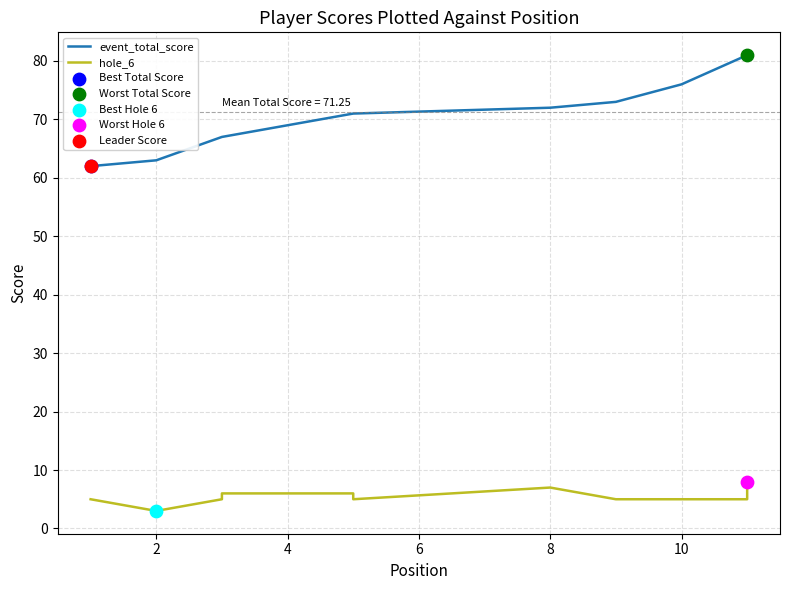

What are all the series names shown in the legend?

event_total_score, hole_6